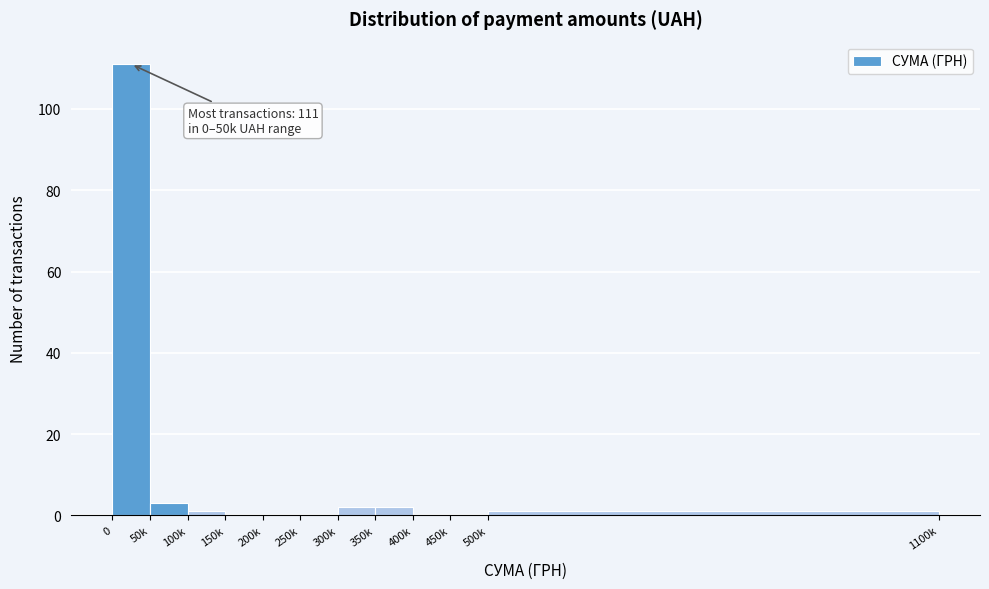

Reading left to right, extract all data points from this chart.

0=111	50k=3	100k=1	150k=0	200k=0	250k=0	300k=2	350k=2	400k=0	450k=0	500k=1